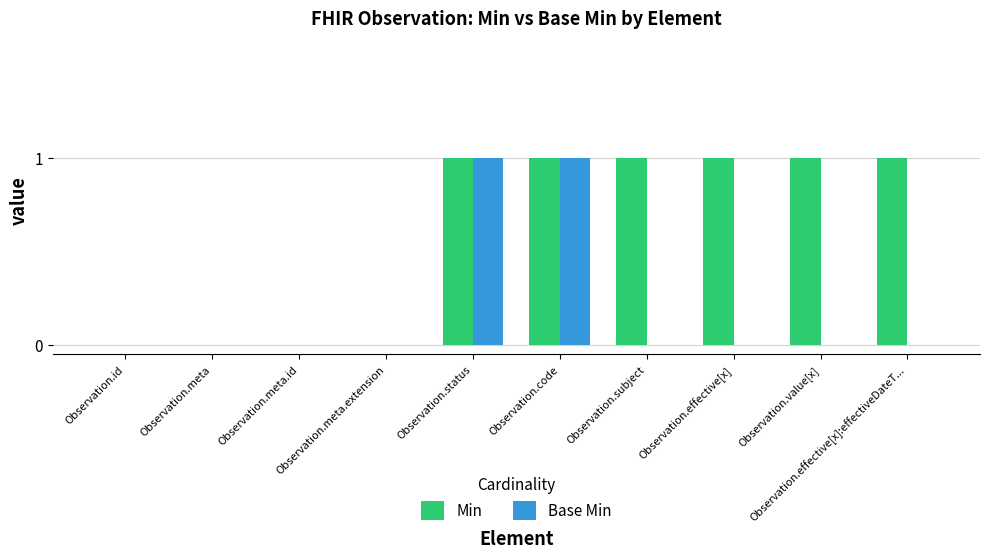

The value of Min at Observation.effective[x]:effectiveDateT... is 1. True or false?

True